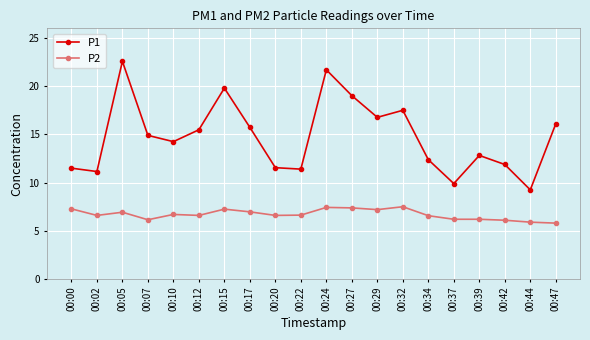

True or false: P1 has a value of 24.5 at 00:29.

False